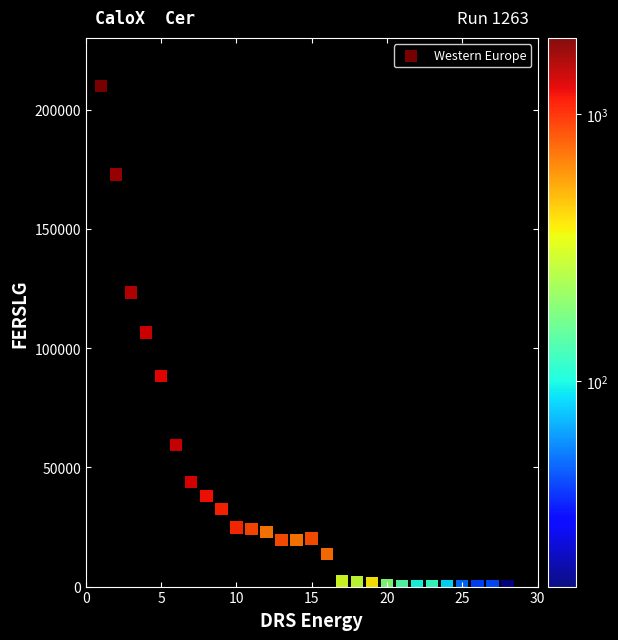

What is the range of X values (max minus min)?

27